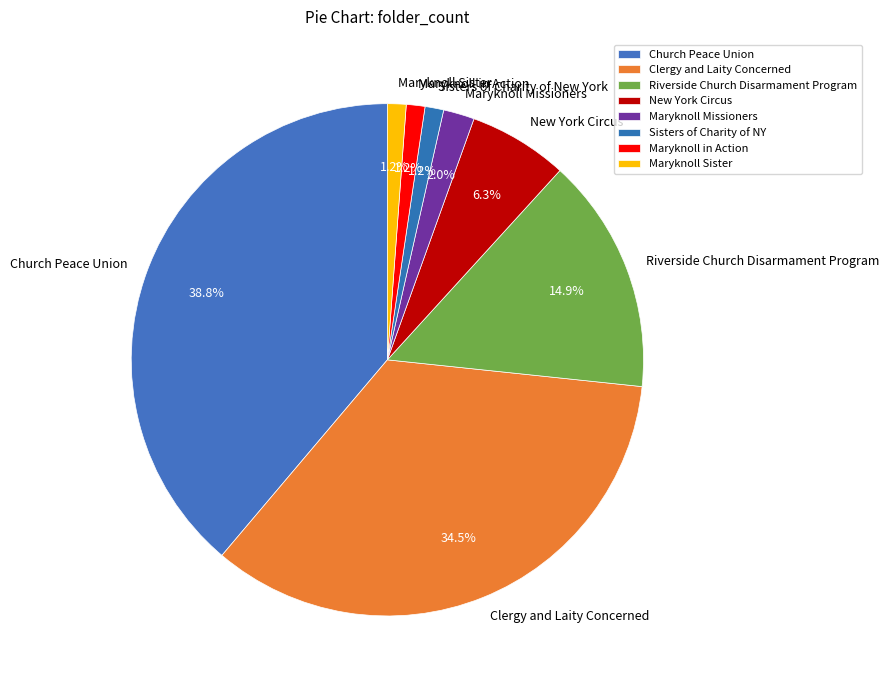

Between New York Circus and Maryknoll Missioners, which is larger?

New York Circus